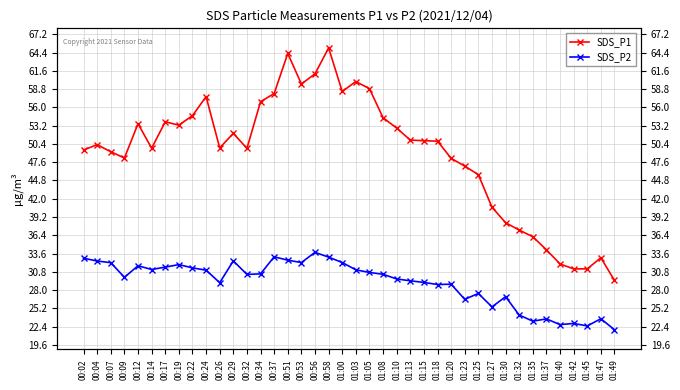

Reading right to left, extract all data points from this chart.

SDS_P1: 01:49=29.5	01:47=33.0	01:45=31.2	01:42=31.2	01:40=32.0	01:37=34.2	01:35=36.2	01:32=37.2	01:30=38.3	01:27=40.7	01:25=45.7	01:23=47.0	01:20=48.2	01:18=50.8	01:15=50.9	01:13=51.0	01:10=52.8	01:08=54.4	01:05=58.9	01:03=60.0	01:00=58.5	00:58=65.1	00:56=61.1	00:53=59.6	00:51=64.3	00:37=58.1	00:34=56.9	00:32=49.7	00:29=52.0	00:26=49.8	00:24=57.6	00:22=54.8	00:19=53.3	00:17=53.8	00:14=49.8	00:12=53.5	00:09=48.2	00:07=49.2	00:04=50.3	00:02=49.5
SDS_P2: 01:49=21.9	01:47=23.6	01:45=22.5	01:42=22.9	01:40=22.7	01:37=23.6	01:35=23.2	01:32=24.2	01:30=27.0	01:27=25.4	01:25=27.5	01:23=26.6	01:20=28.9	01:18=28.9	01:15=29.2	01:13=29.4	01:10=29.7	01:08=30.4	01:05=30.7	01:03=31.1	01:00=32.2	00:58=33.0	00:56=33.8	00:53=32.2	00:51=32.6	00:37=33.1	00:34=30.5	00:32=30.4	00:29=32.5	00:26=29.1	00:24=31.1	00:22=31.4	00:19=31.9	00:17=31.5	00:14=31.1	00:12=31.7	00:09=29.9	00:07=32.2	00:04=32.5	00:02=32.9